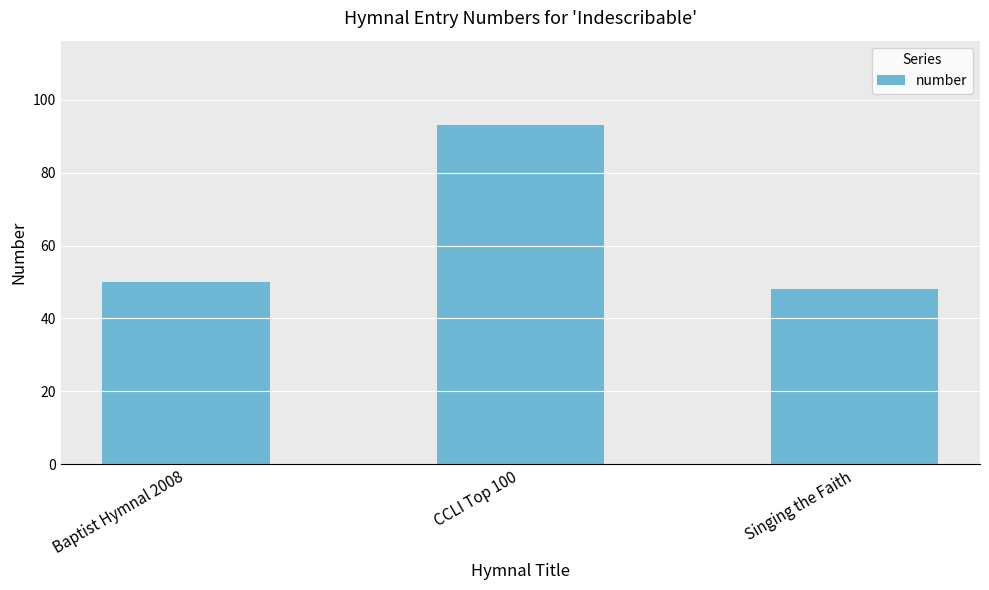

What is the difference between the maximum and minimum values?

45